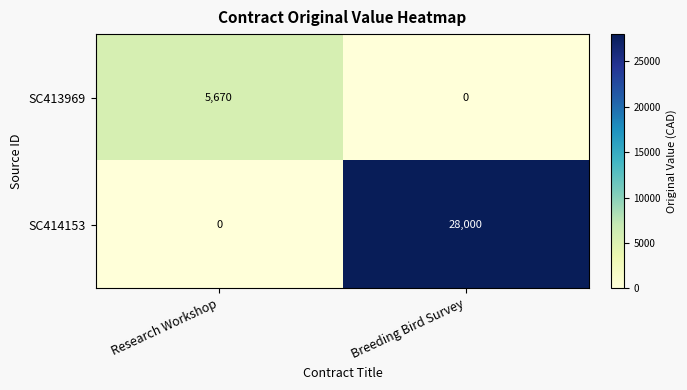

Which series has the largest total across all categories?

SC414153